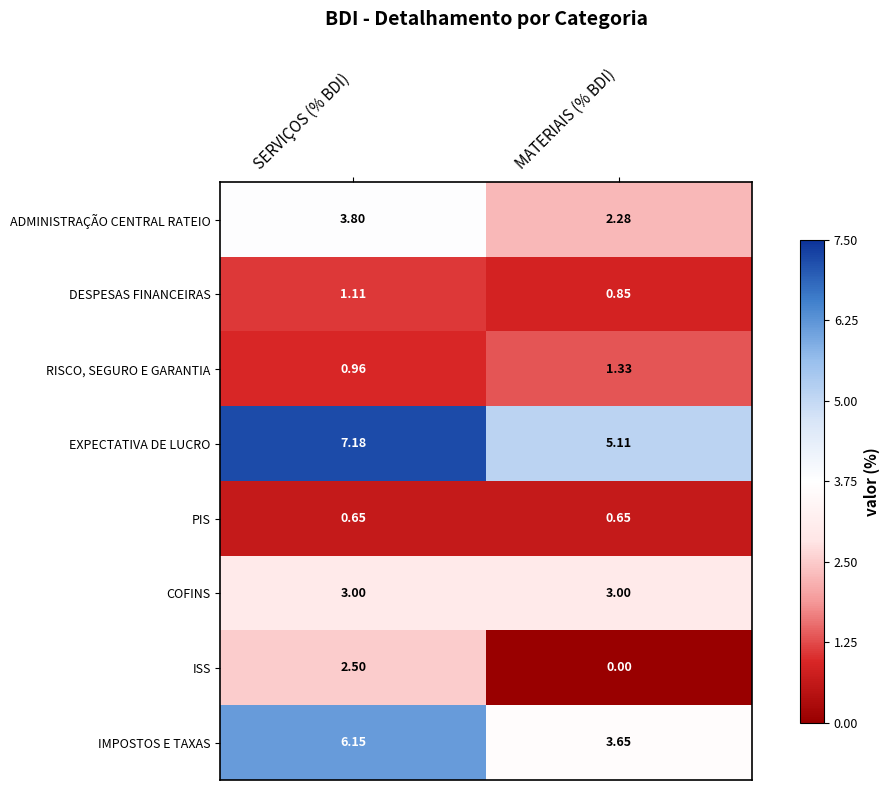

Where does the ADMINISTRAÇÃO CENTRAL RATEIO series first go above 3?

SERVIÇOS (% BDI)